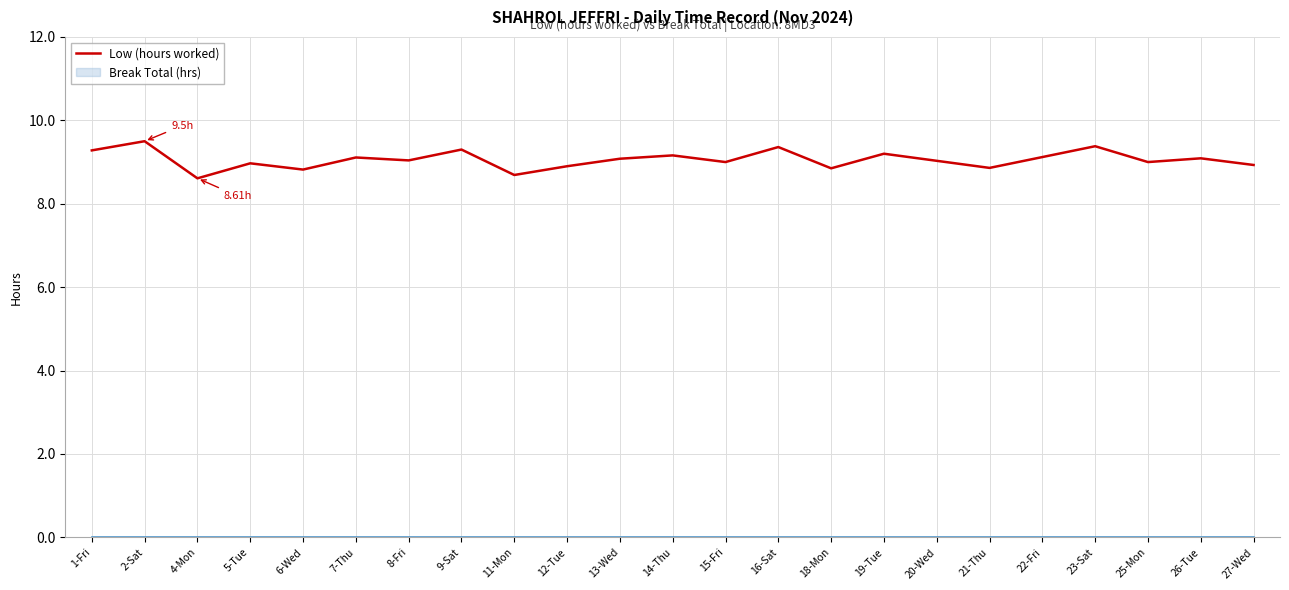

What is the sum of the values at 21-Thu and 15-Fri?

17.9